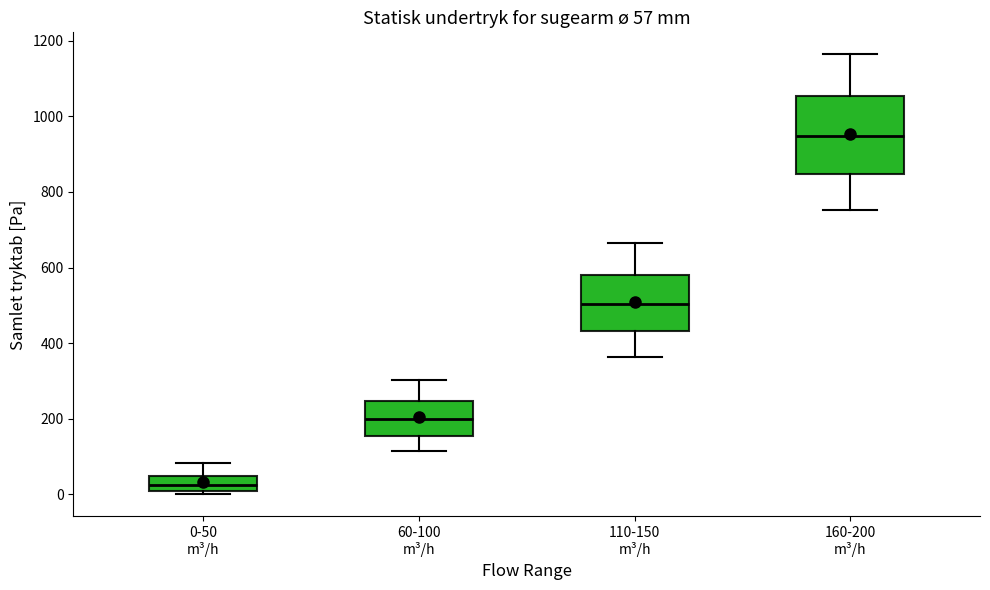

Which box's median line is the lowest?

0-50 m³/h